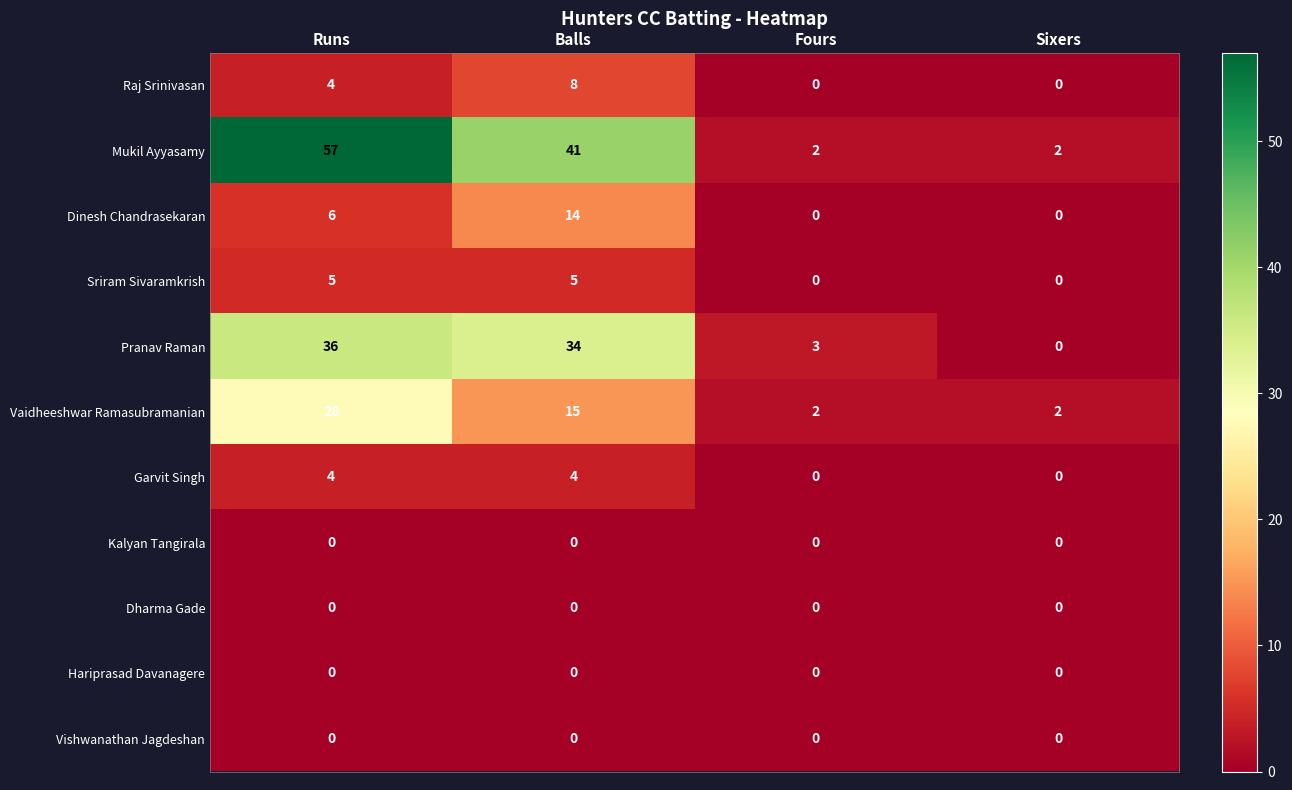

What is the difference between the maximum and minimum values in the Garvit Singh series?

4